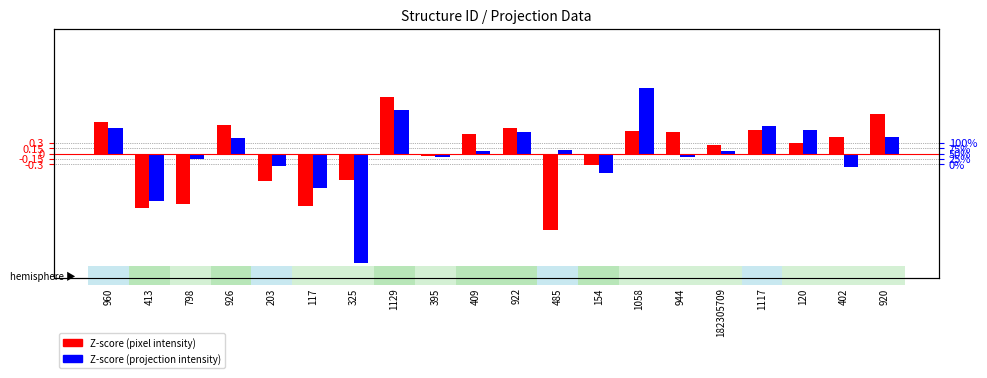

The Z-score (sum_pixel_intensity) series shows -0.1 at 395. True or false?

True